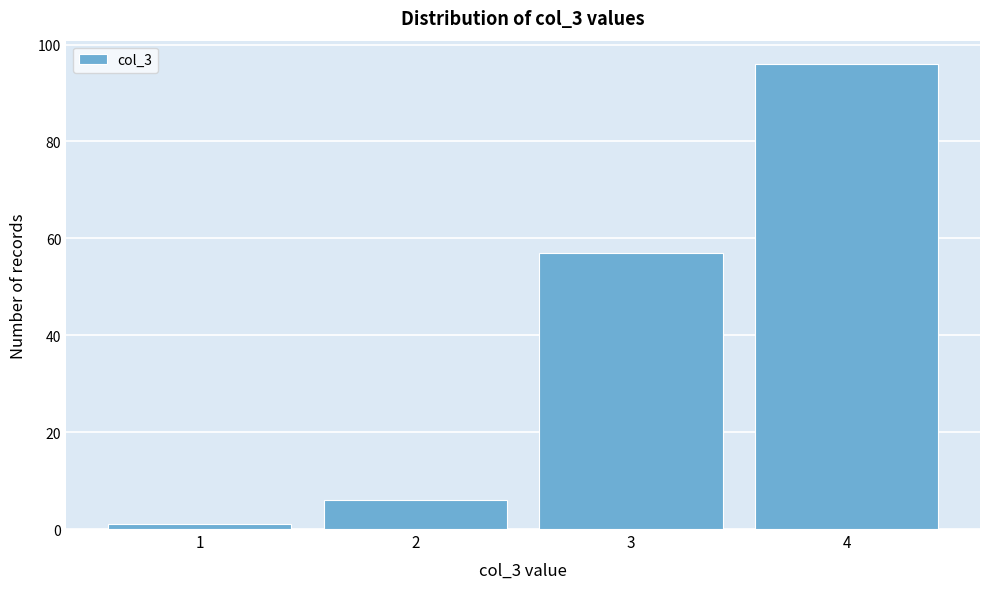

Reading left to right, what are all the values shown in this chart?

1	6	57	96